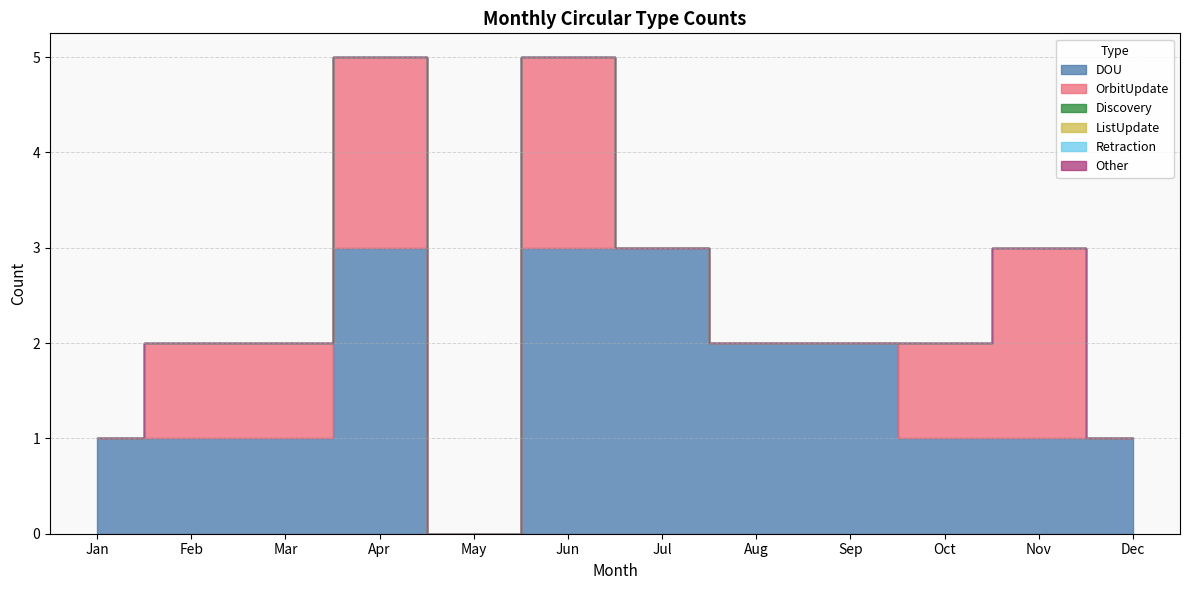

How many data points in OrbitUpdate are above 1?

3